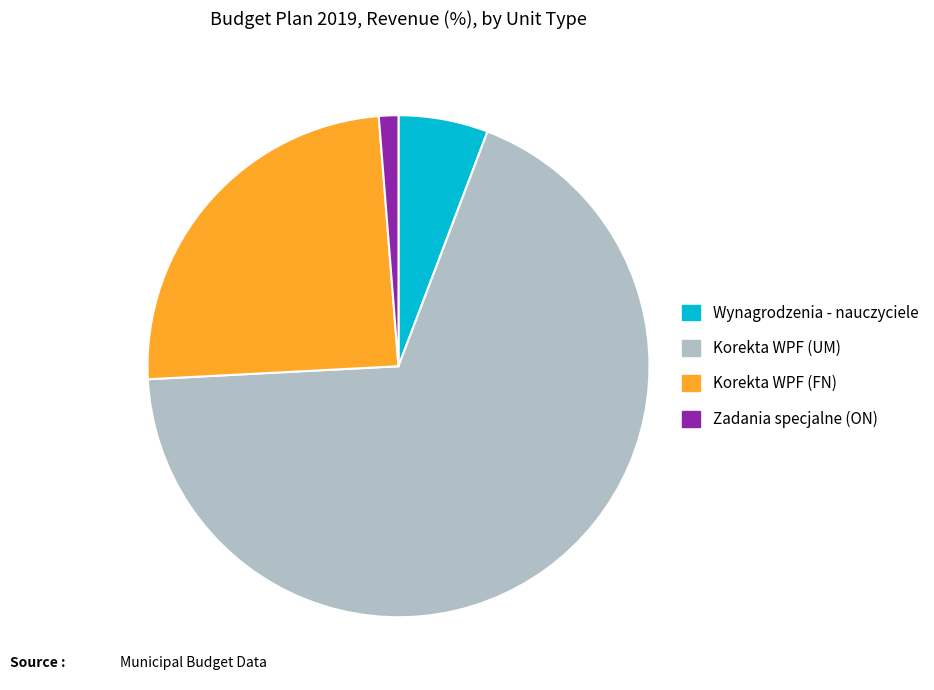

Does Korekta WPF (UM) represent more than half of the total?

Yes